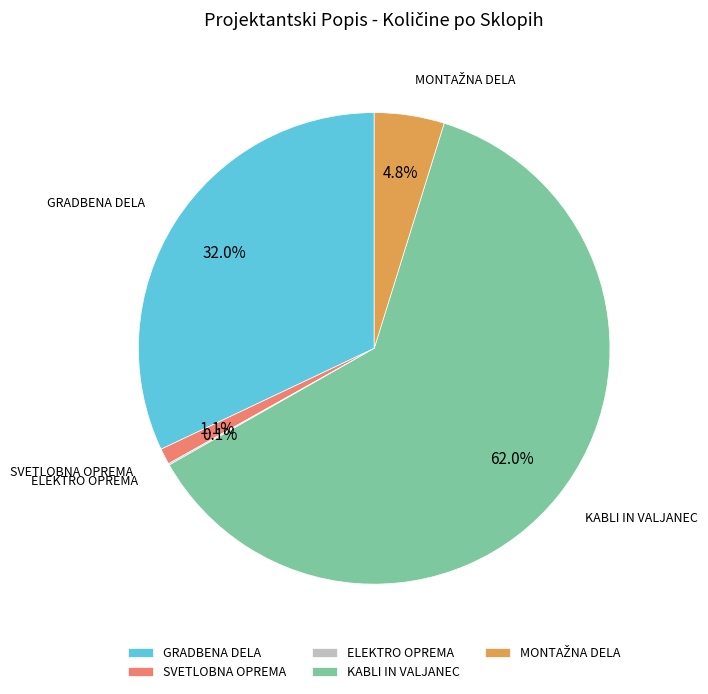

What is the largest slice in the pie chart?

KABLI IN VALJANEC